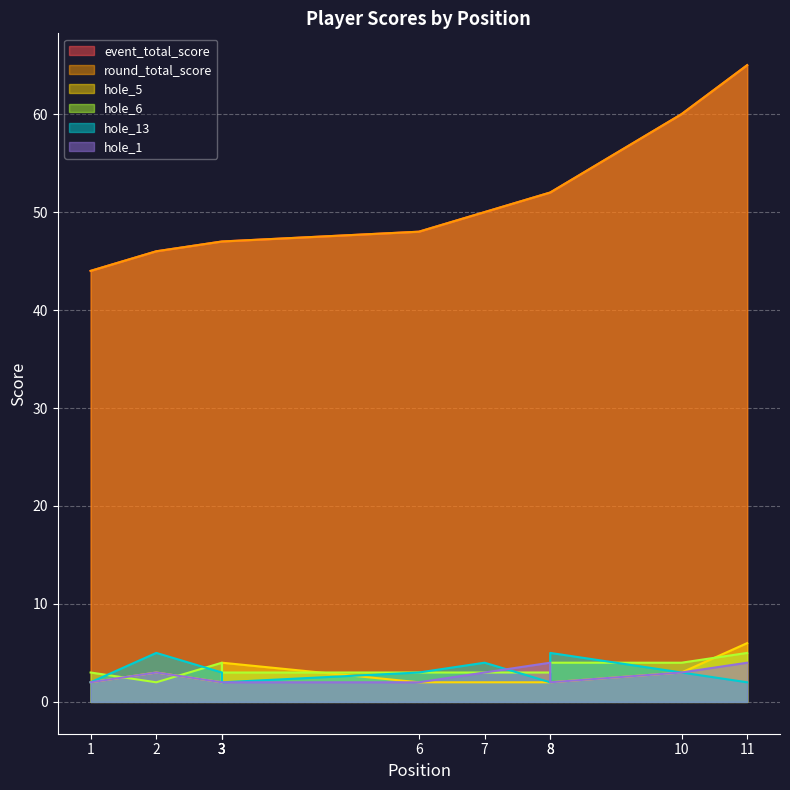

Does the chart display data point markers on the line(s)?

No